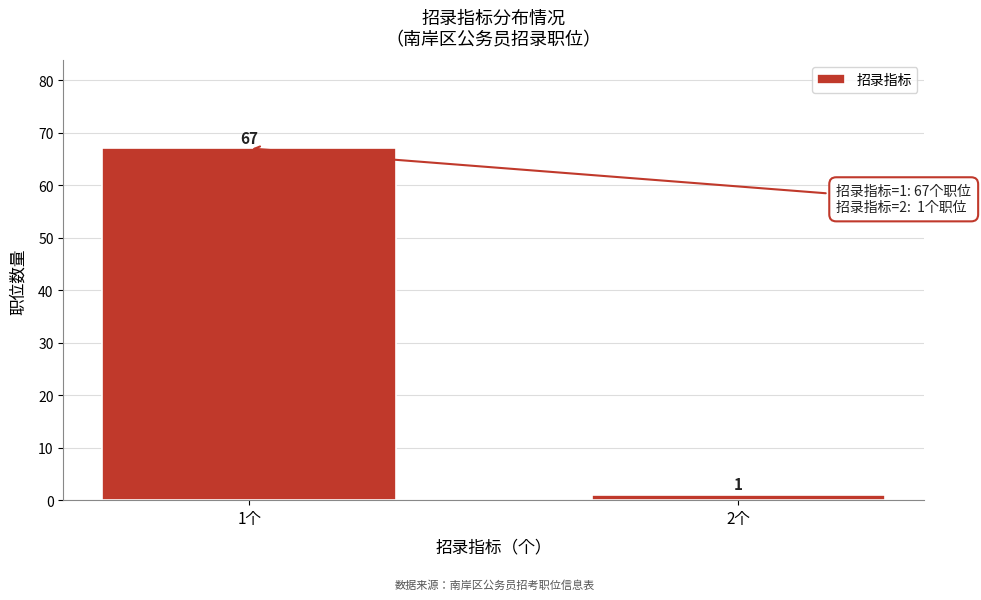

Reading left to right, extract all data points from this chart.

1个=67	2个=1